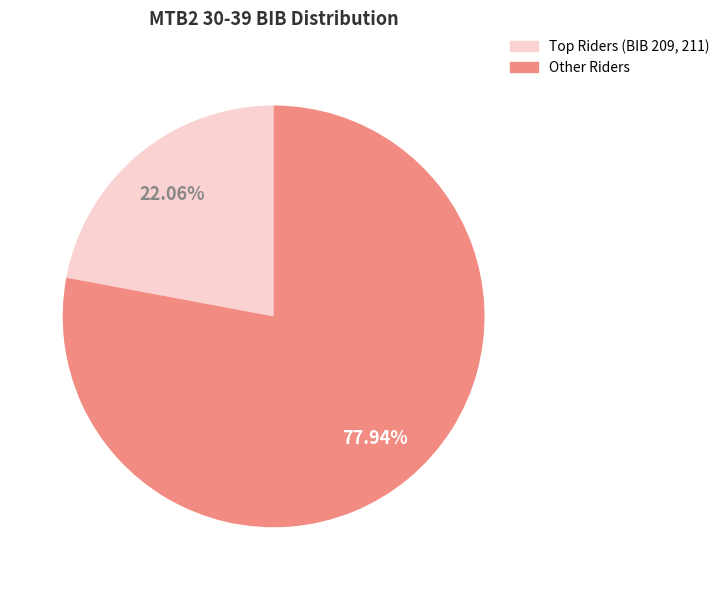

Is there any slice that represents more than half of the pie?

Yes